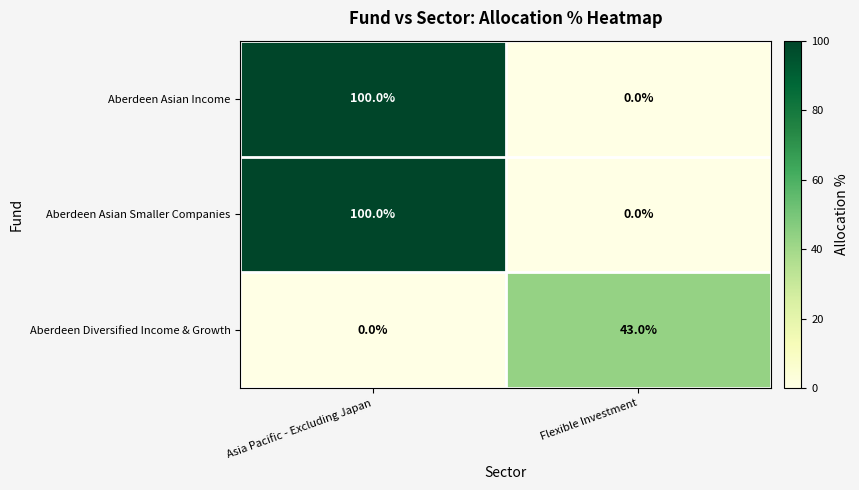

What is the difference between the Aberdeen Diversified Income & Growth values at Asia Pacific - Excluding Japan and Flexible Investment?

43